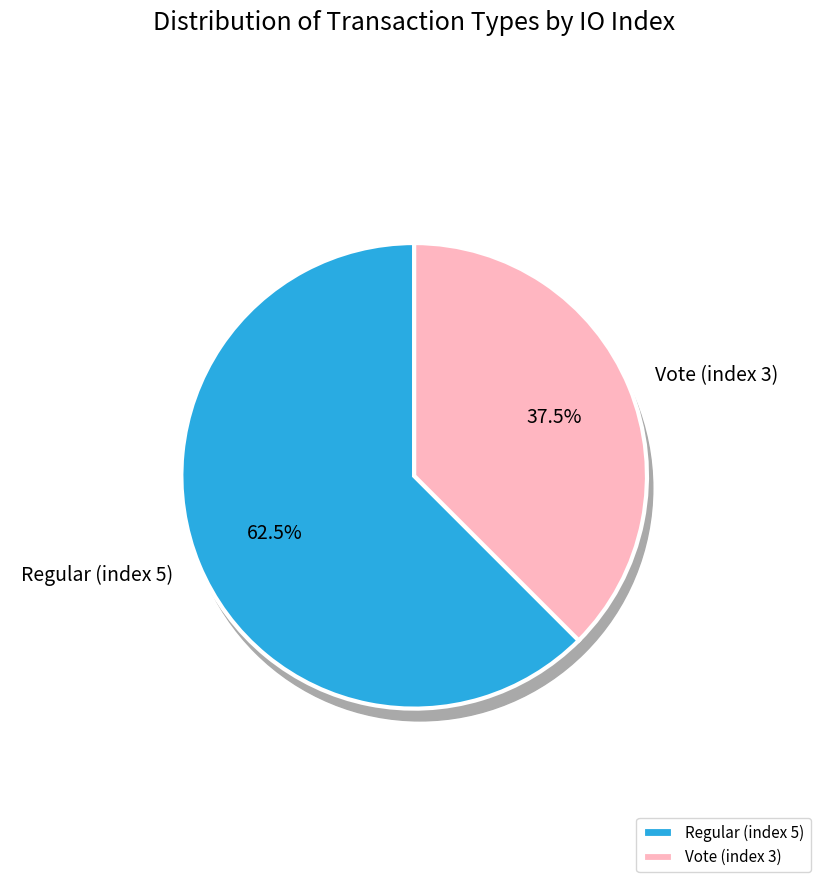

Rank the categories by value from highest to lowest.

Regular (index 5), Vote (index 3)